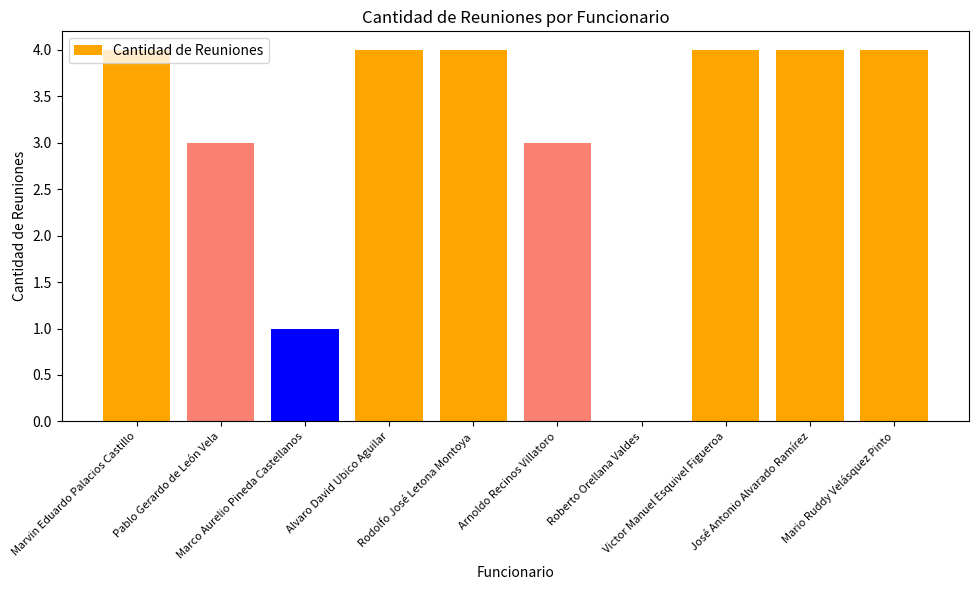

What is the sum of all values?

31